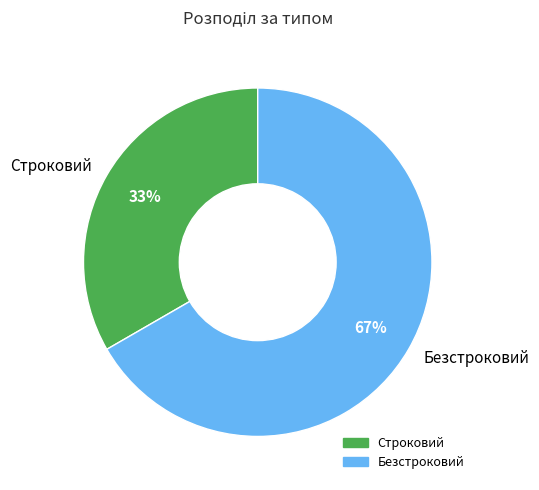

Rank the categories by value from highest to lowest.

Безстроковий, Строковий